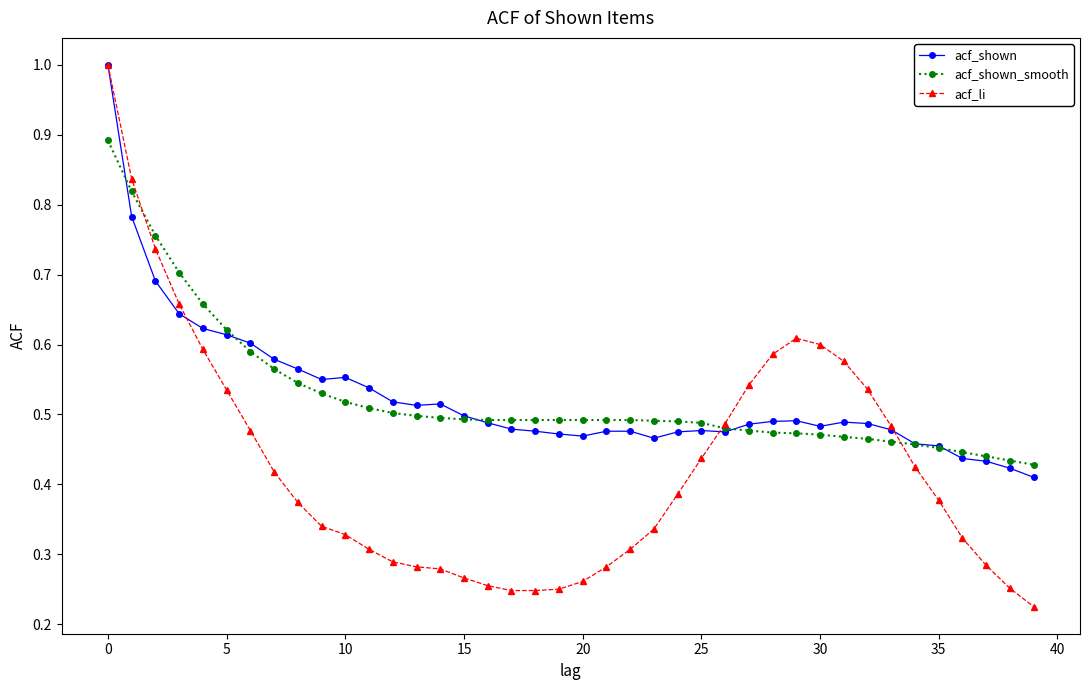

Which series has the largest range (max minus min)?

acf_li